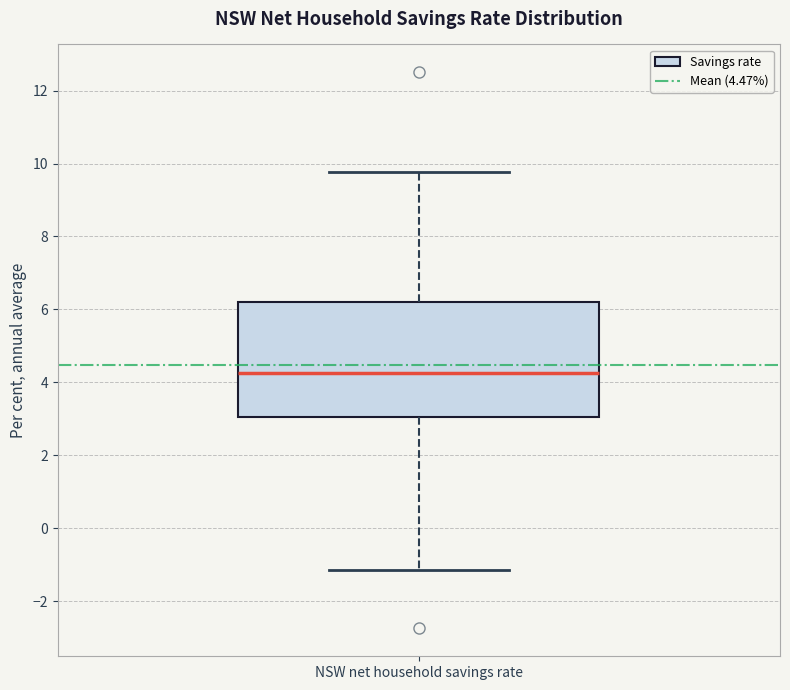

Read this box plot against the y-axis: the position of the median line, the range covered by the box, and the ends of both whiskers. The values are not printed on the chart, so give them approximately, as read against the axis.

median 4.2, box 3.0 to 6.2, whiskers -1.2 to 9.8